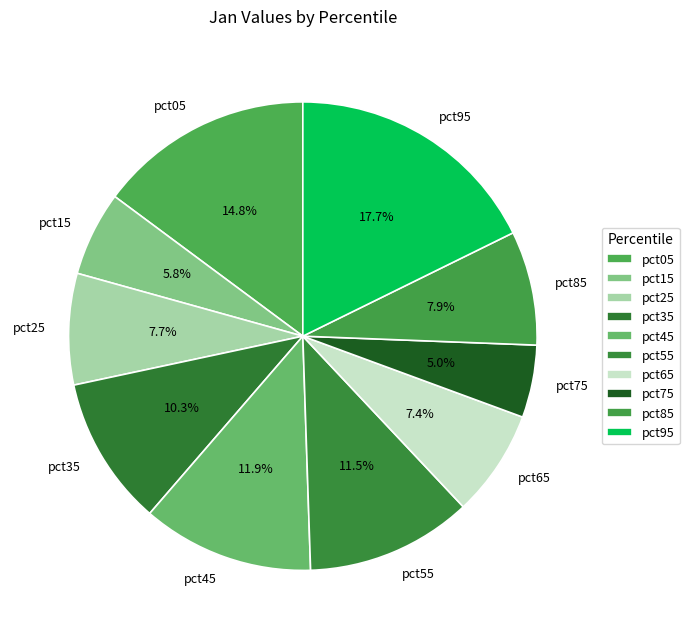

What percentage is the pct65 slice, to the nearest percent?

7%